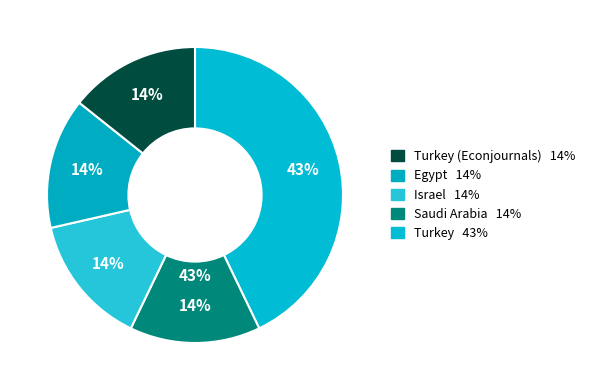

How much of the chart is everything except Saudi Arabia?

85.7%